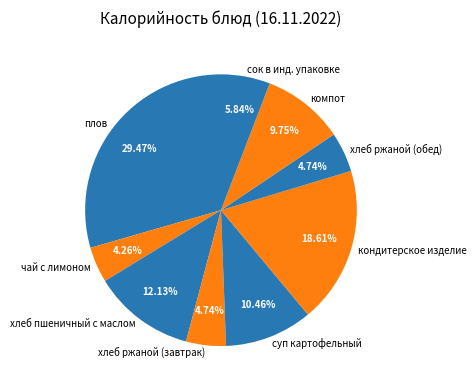

To the nearest percent, what is the difference between the largest and smallest slice percentages?

25%